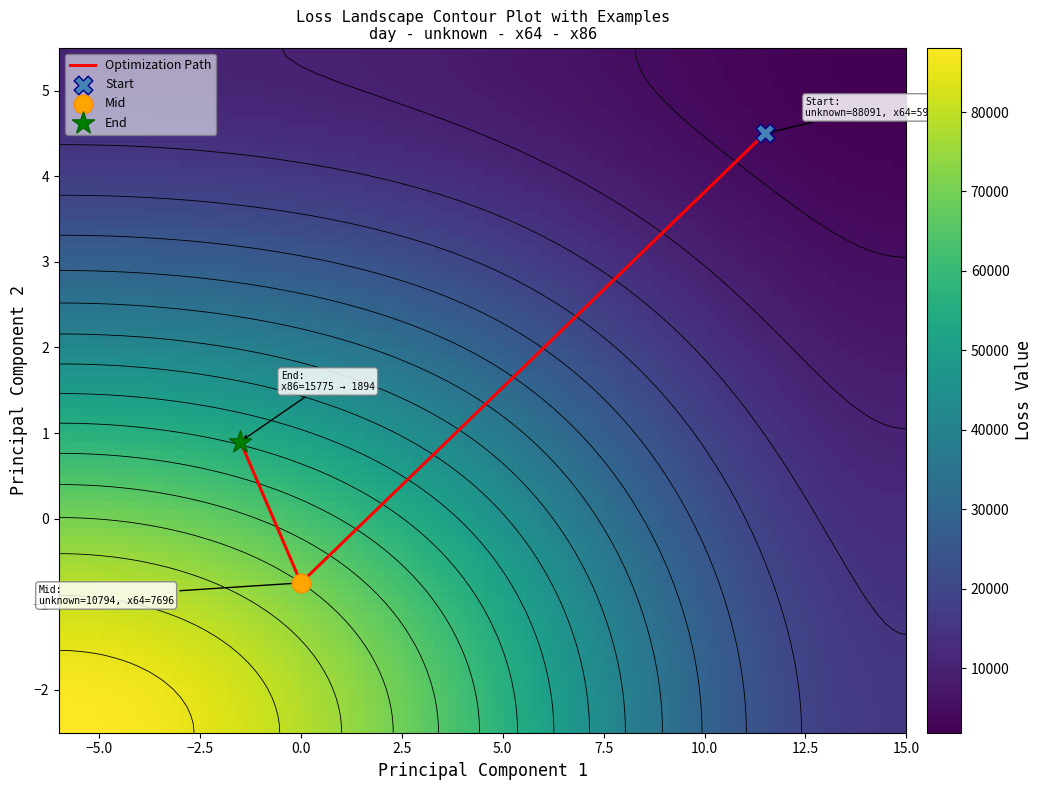

At how many categories does at least one series exceed 62695?

1